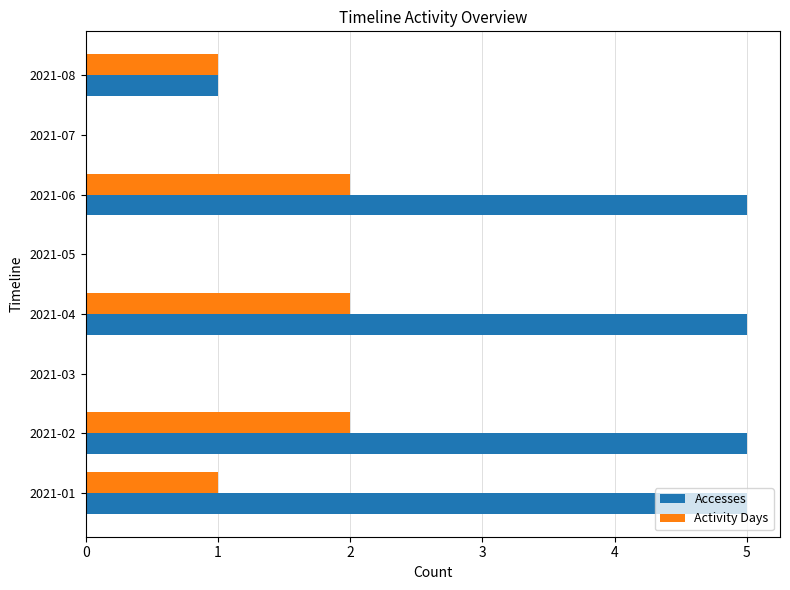

What is the sum of the Accesses values at 2021-02 and 2021-05?

5